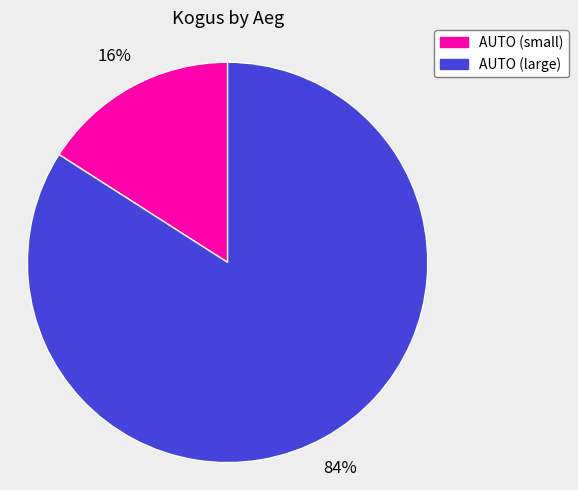

What percentage is the AUTO (large) slice, to the nearest percent?

84%